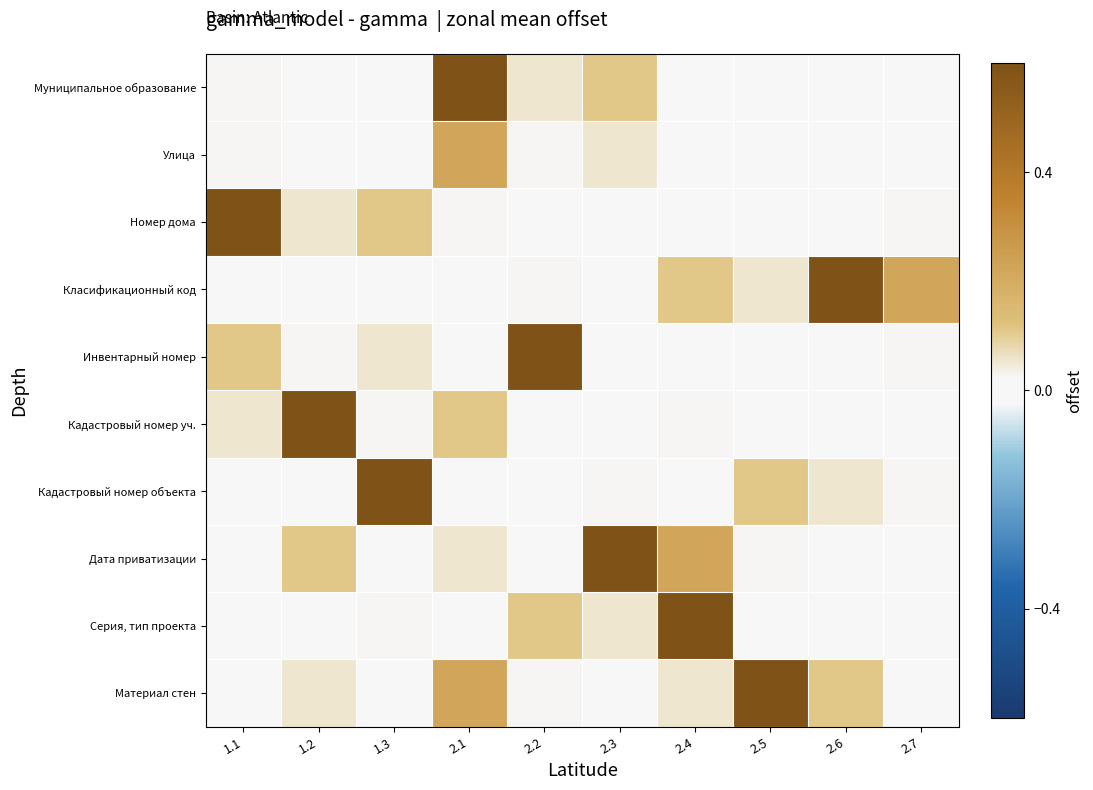

Which has a higher value, 2.2 or 2.3?

2.3